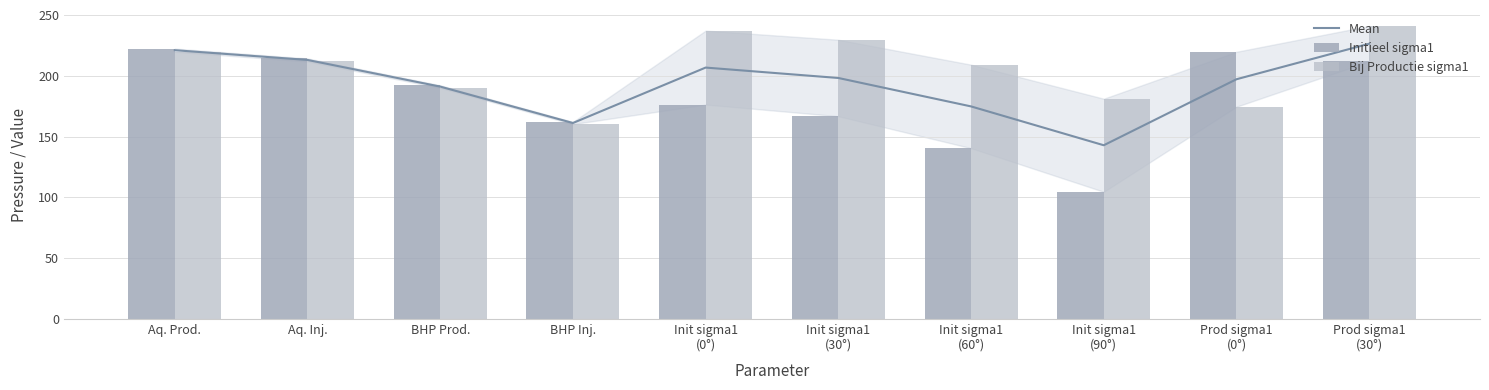

List the labels in order of Bij Productie sigma1 value, largest first.

Prod sigma1
(30°), Init sigma1
(0°), Init sigma1
(30°), Aq. Prod., Aq. Inj., Init sigma1
(60°), BHP Prod., Init sigma1
(90°), Prod sigma1
(0°), BHP Inj.